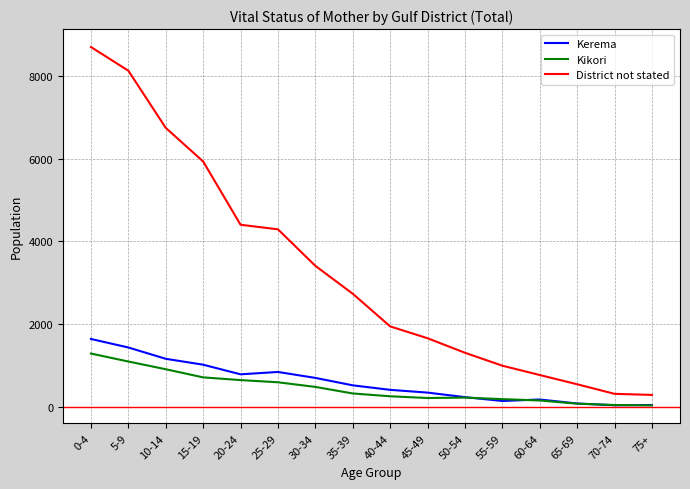

What is the difference between the District not stated values at 75+ and 0-4?

8428